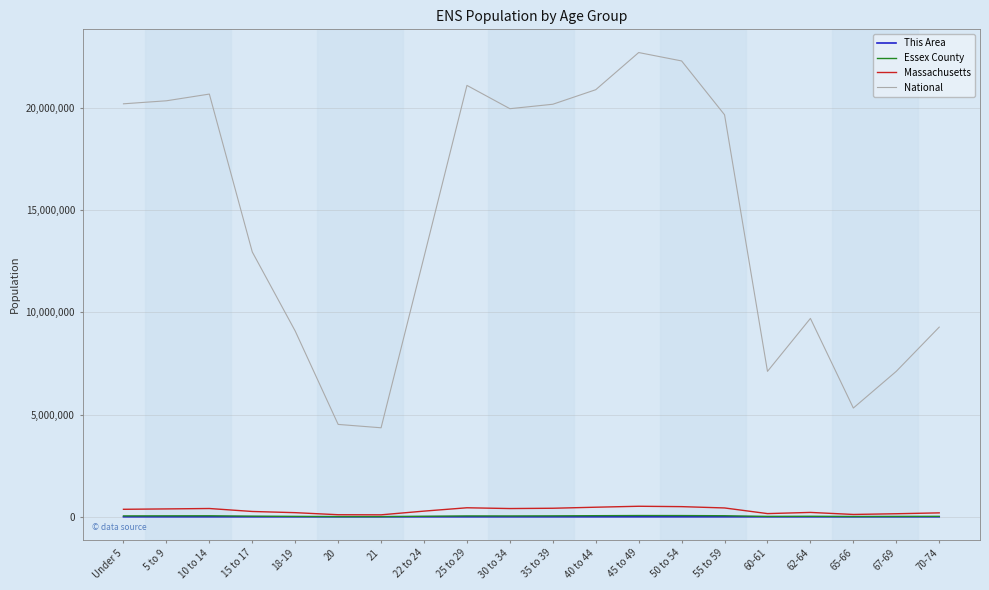

What is the highest value of the National series?

22708591